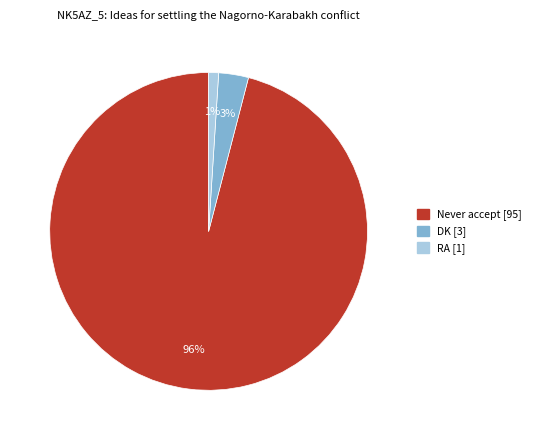

Count the number of slices in the pie.

3